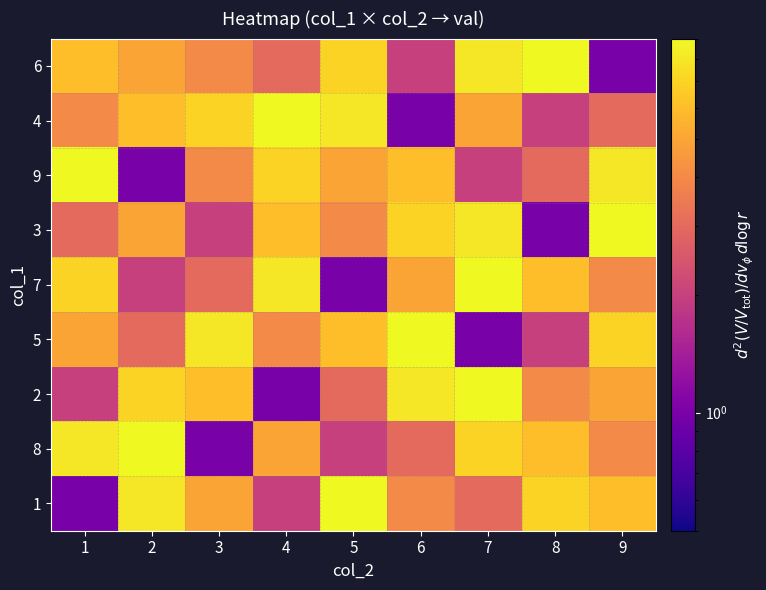

At which category is the sum across all series the highest?

7